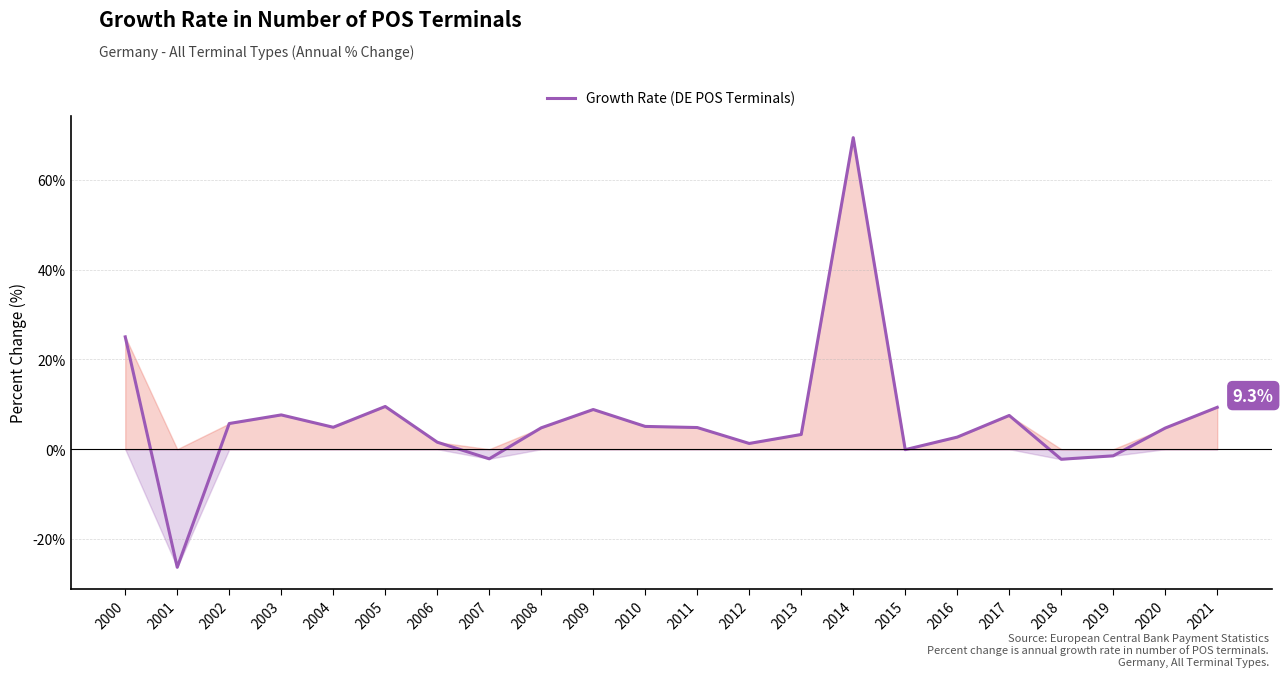

The value at 2021 is 16.5. True or false?

False